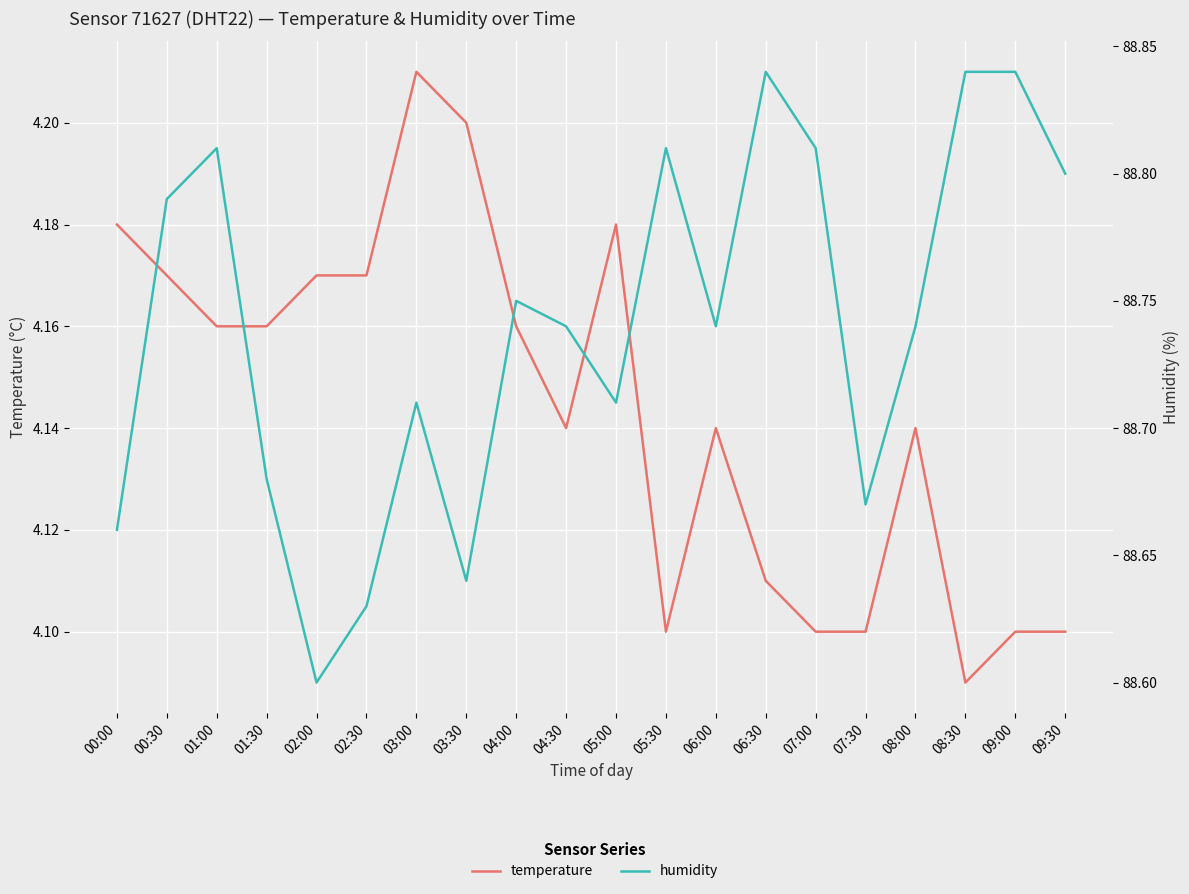

At which category is the sum across all series the highest?

01:00